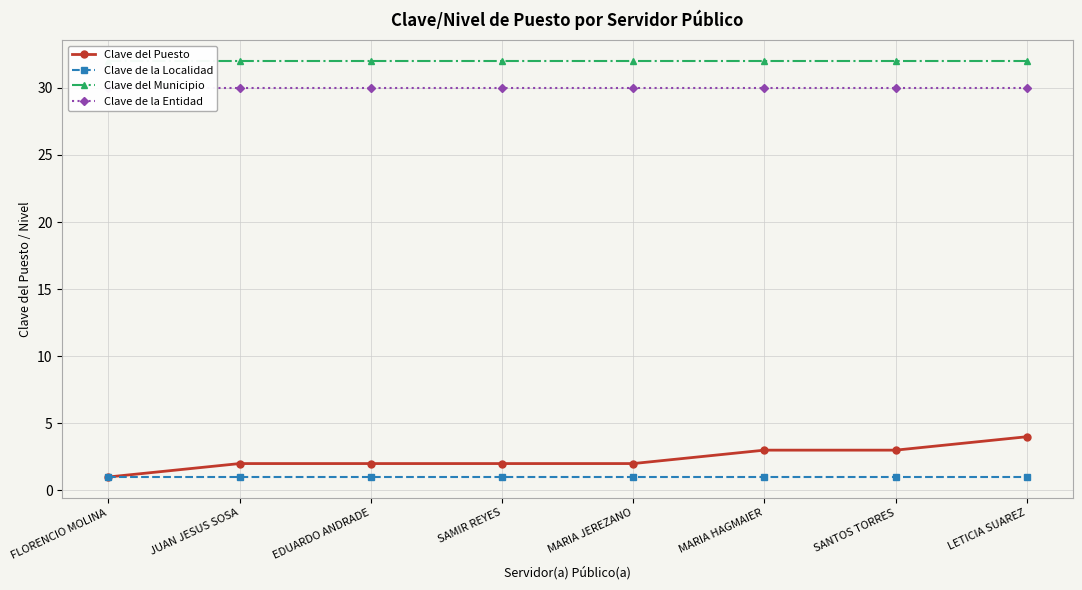

True or false: Clave de la Localidad and Clave de la Entidad intersect in this chart.

False